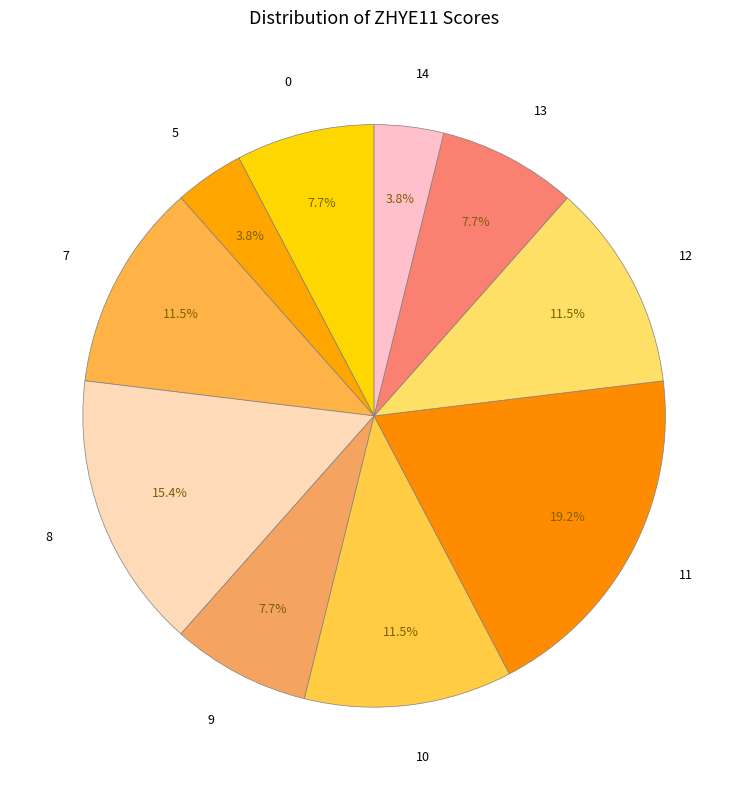

How many slices are in this pie chart?

10